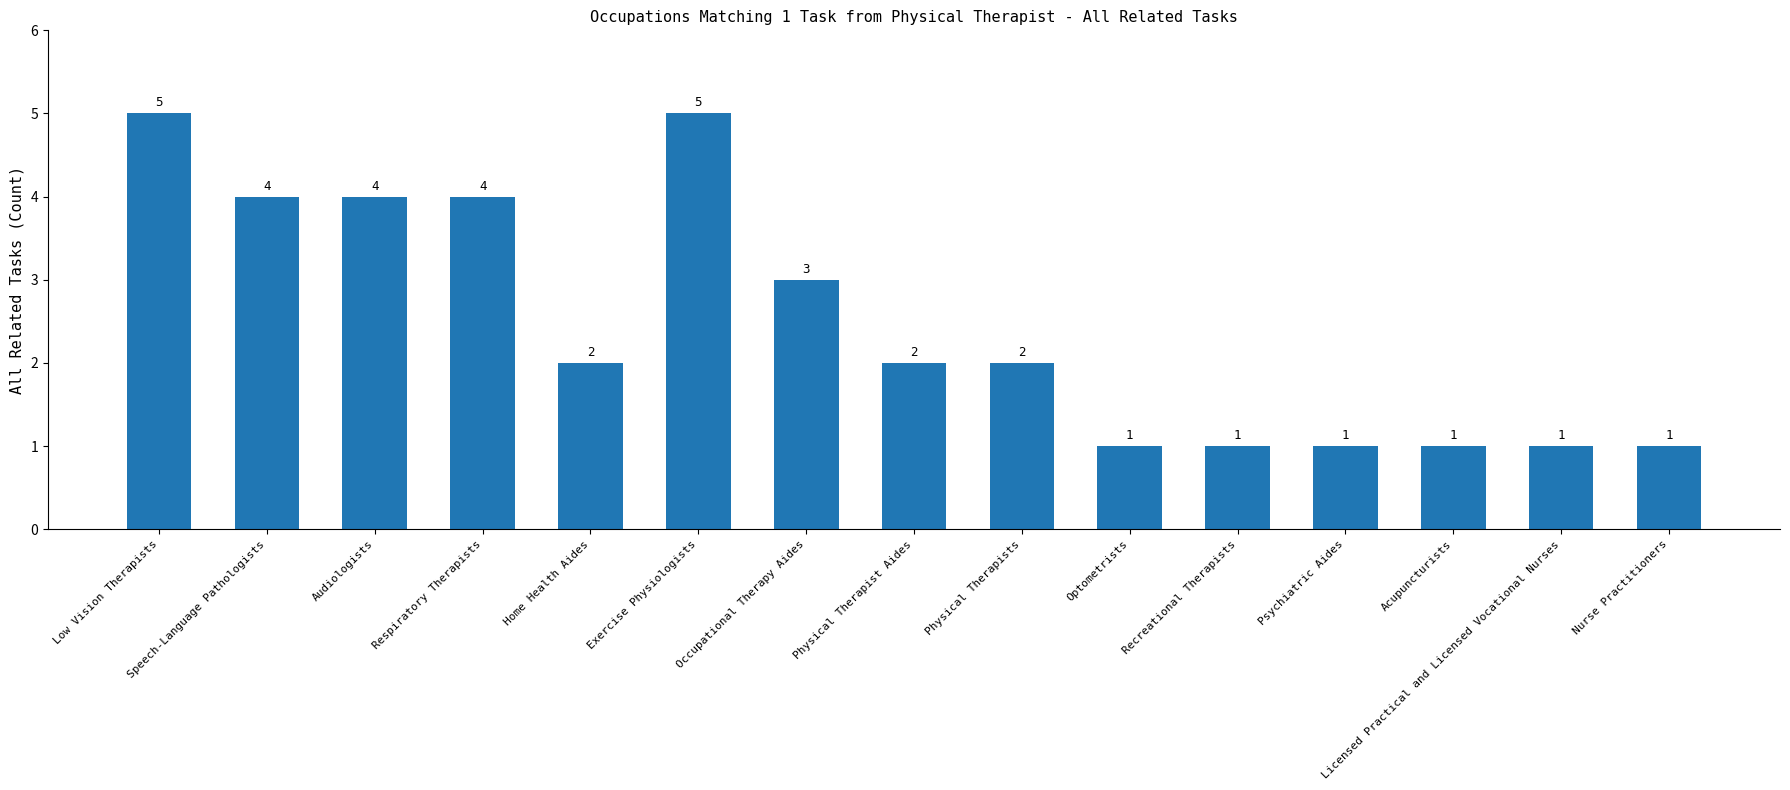

What is the change in value from Audiologists to Licensed Practical and Licensed Vocational Nurses?

-3